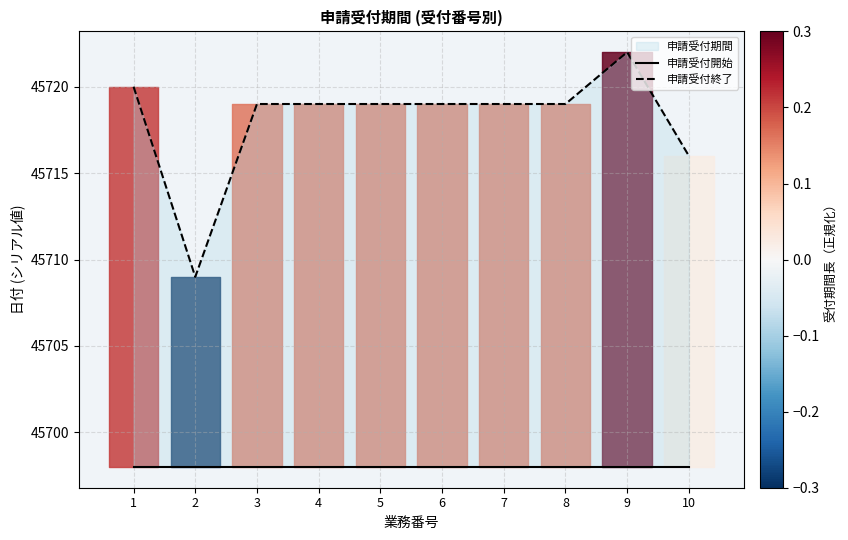

At 4, list the series in order from largest to smallest.

申請受付終了, 申請受付開始